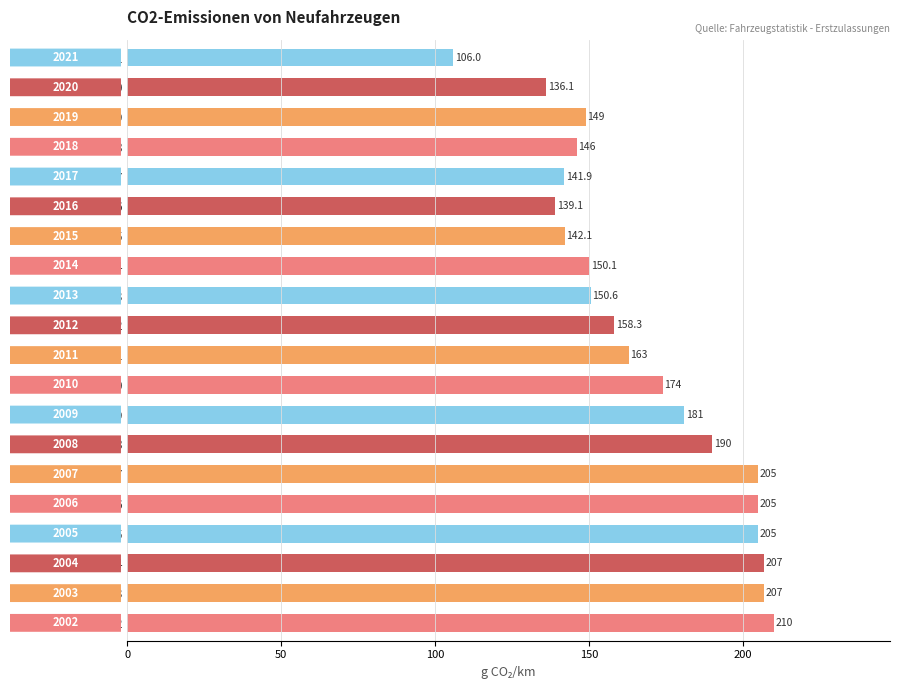

What is the ratio of the value at   2005 to the value at   2006?

1.0